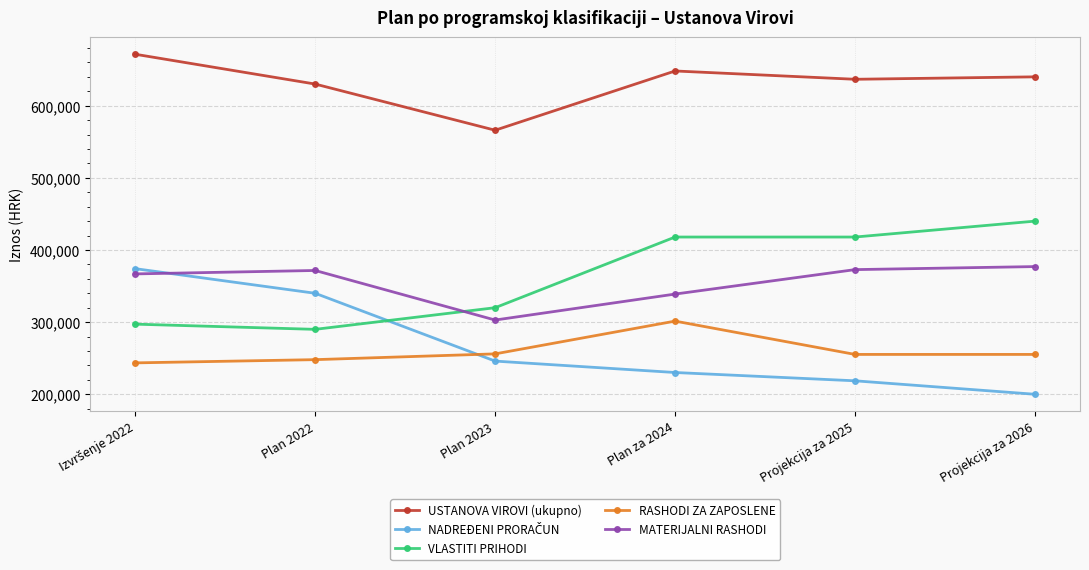

True or false: USTANOVA VIROVI (ukupno) and VLASTITI PRIHODI intersect in this chart.

False